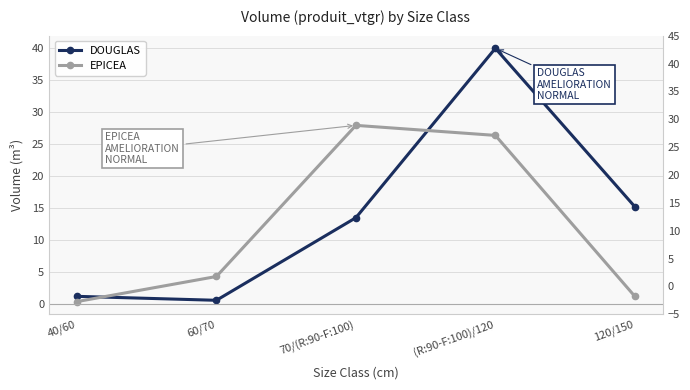

Does the chart display data point markers on the line(s)?

Yes